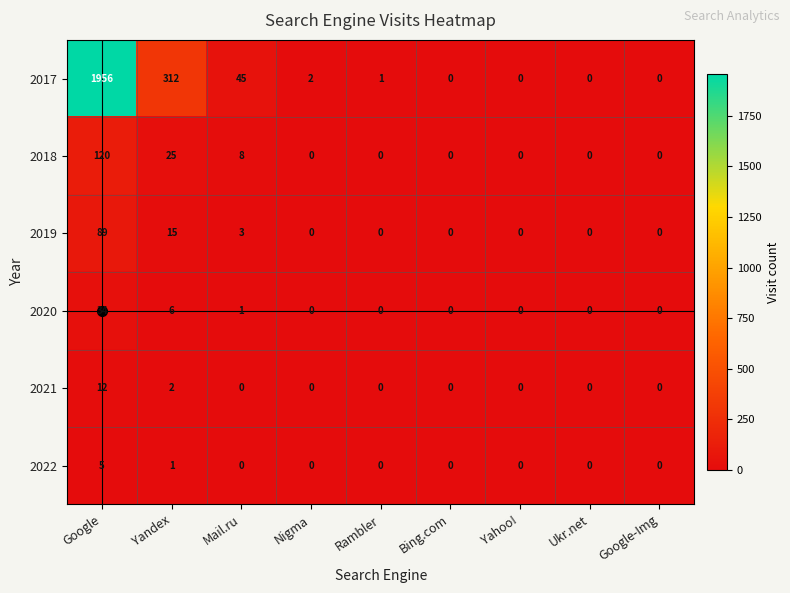

At which category is the sum across all series the highest?

Google